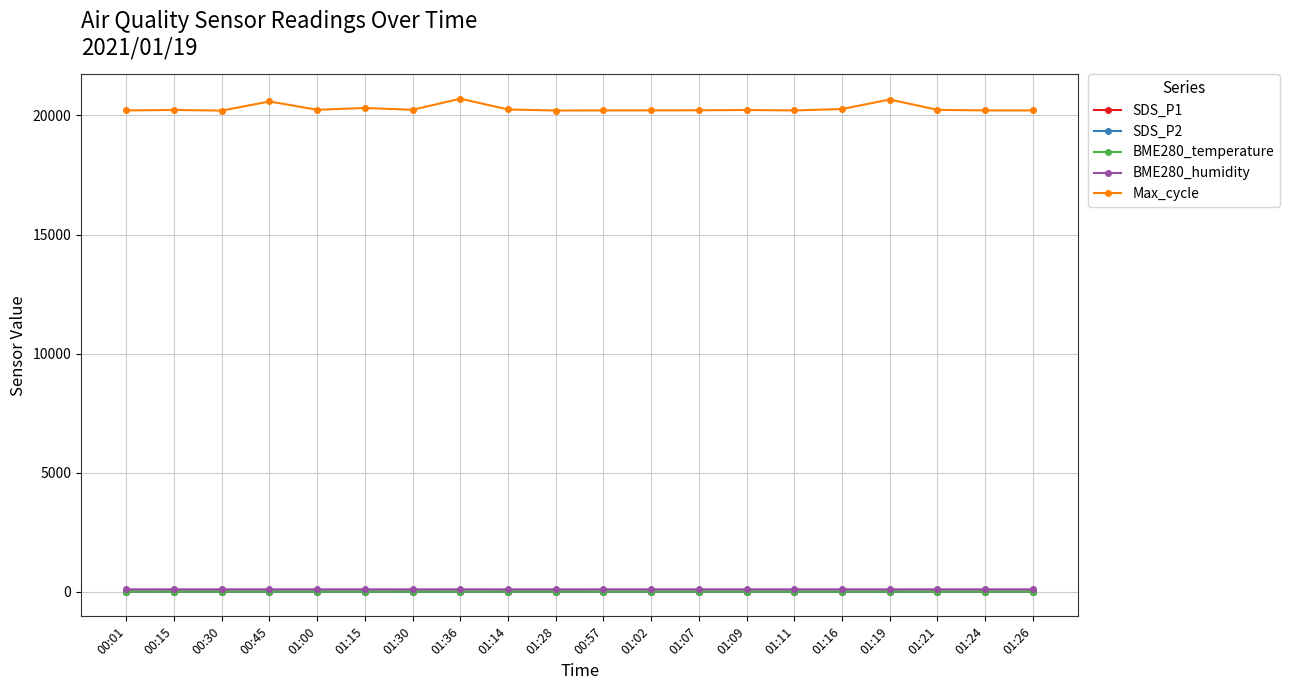

What is the label of the 3rd point from the right?

01:21